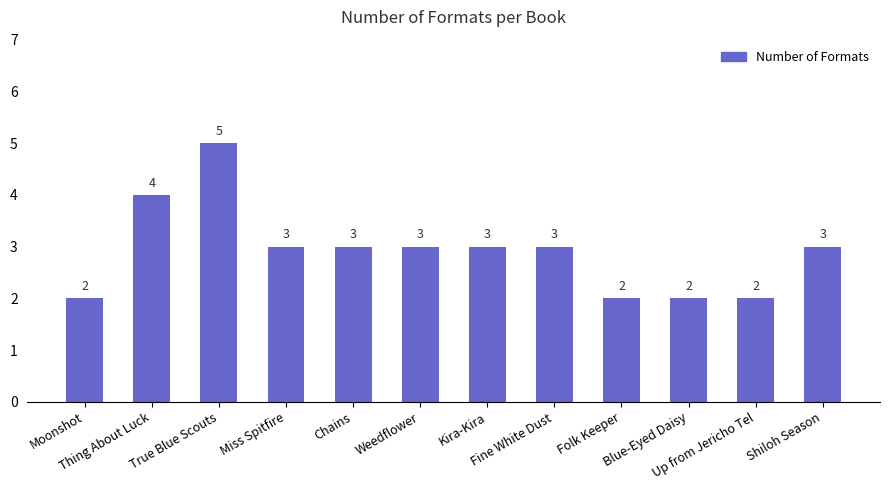

What is the difference between the second highest and minimum values?

2